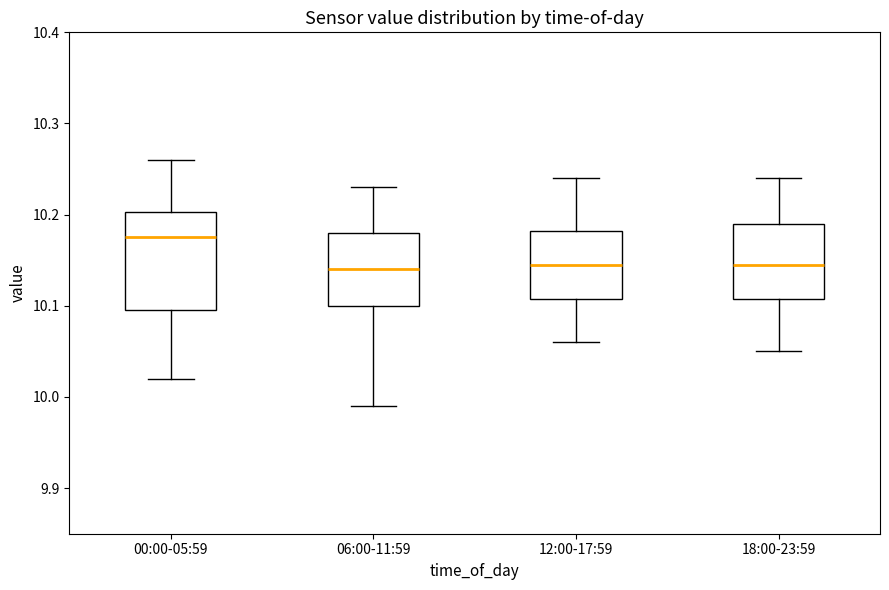

Comparing the boxes themselves (not the whiskers), which one is the tallest?

00:00-05:59